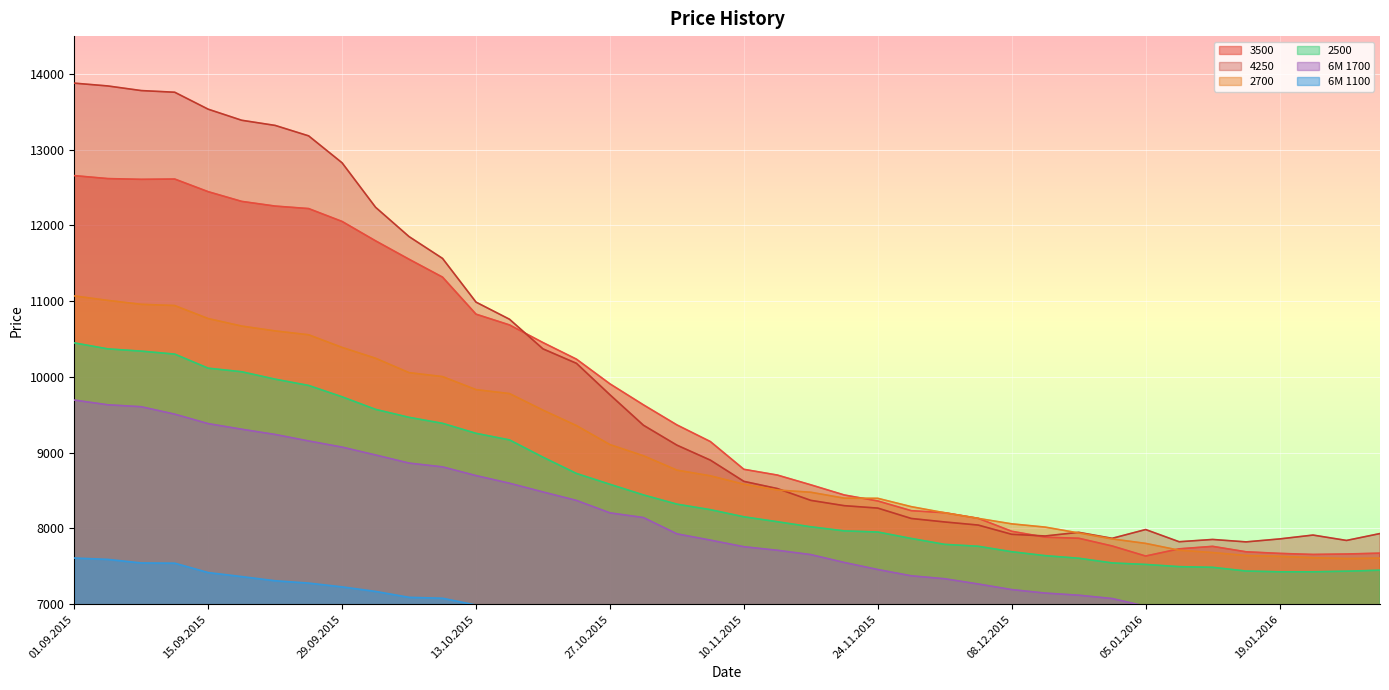

Which category has the lowest value across all series?

12.01.2016